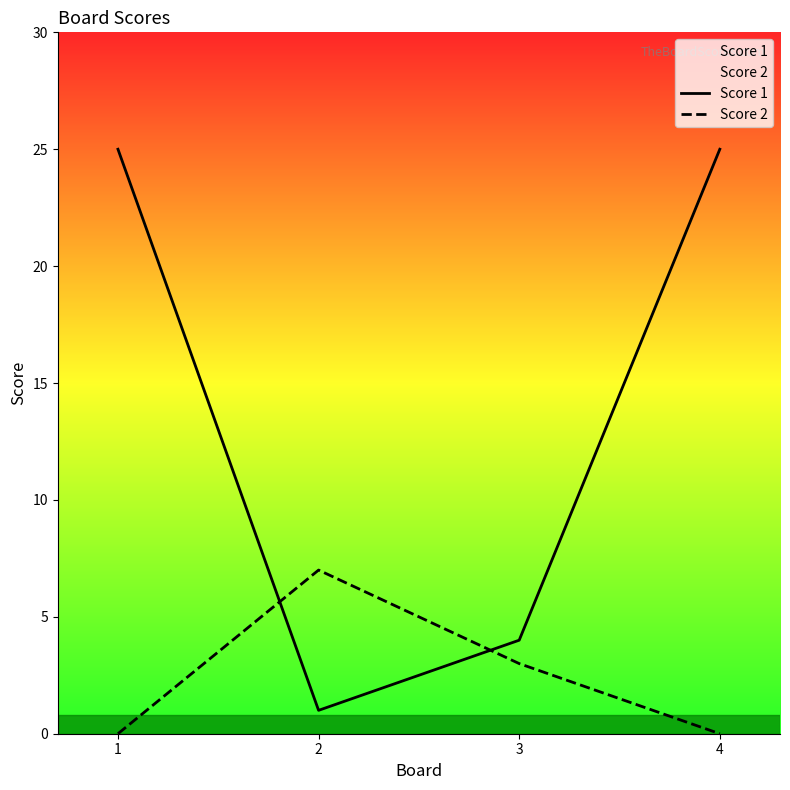

Which label corresponds to the smallest value in the chart?

1